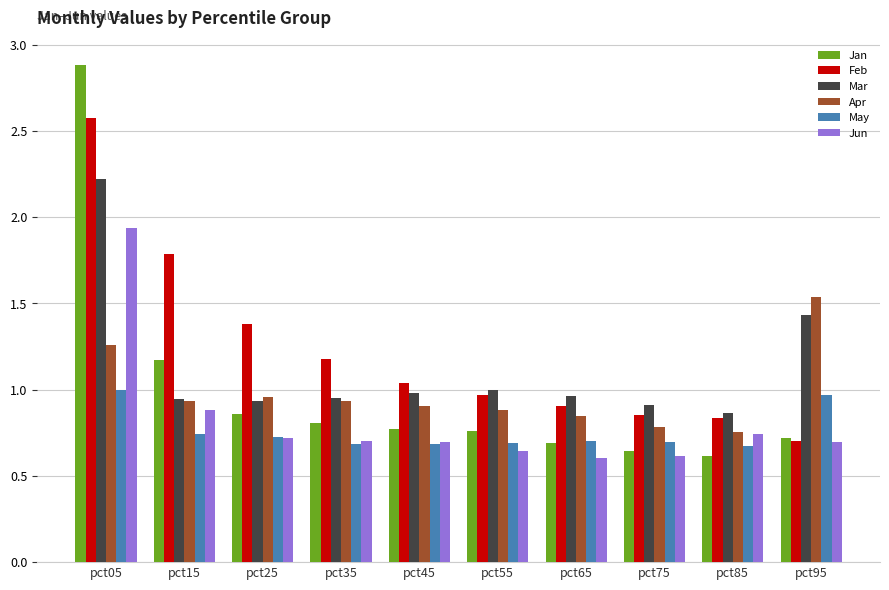

What is the sum of the Apr values at pct45 and pct05?

2.2